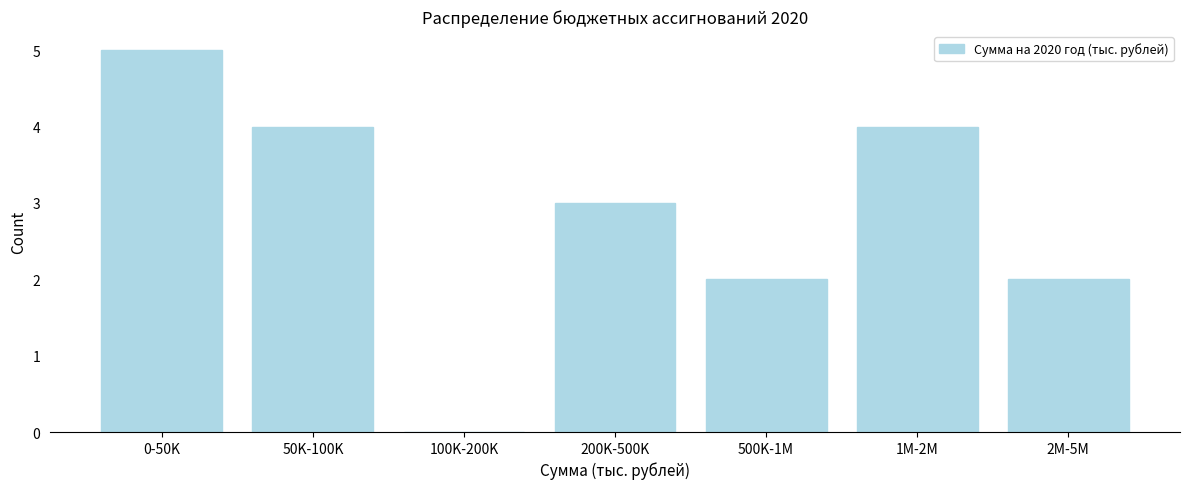

Reading right to left, extract all data points from this chart.

2M-5M=2	1M-2M=4	500K-1M=2	200K-500K=3	100K-200K=0	50K-100K=4	0-50K=5